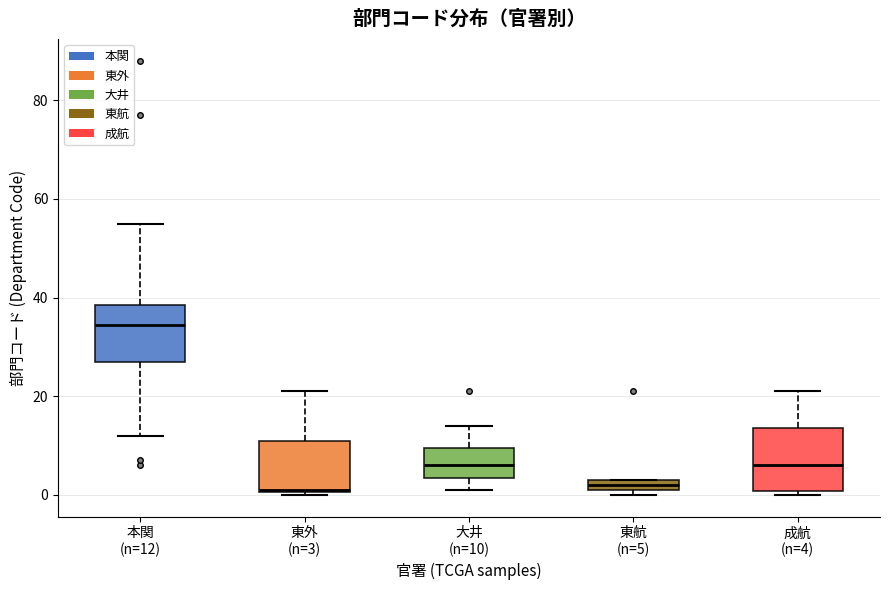

Which box has the highest median line?

本関 (n=12)